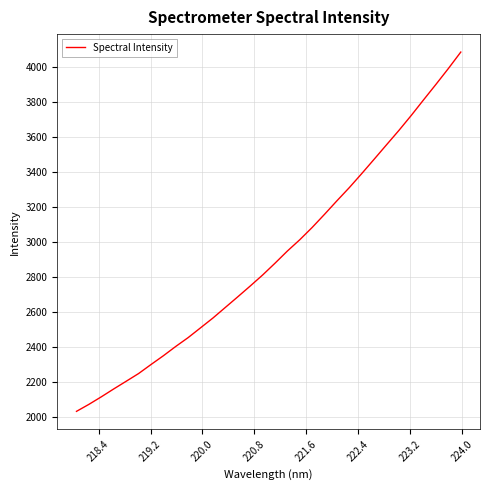

How many series are shown in this chart?

1